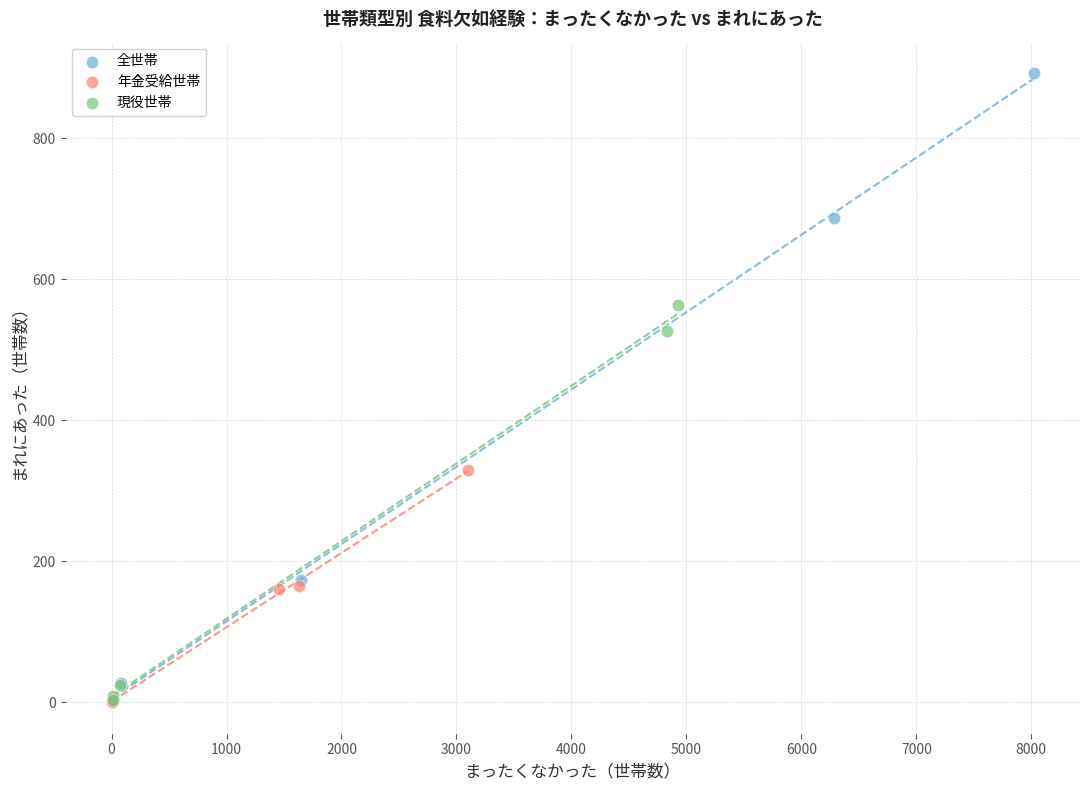

Which series contains the highest Y value?

全世帯